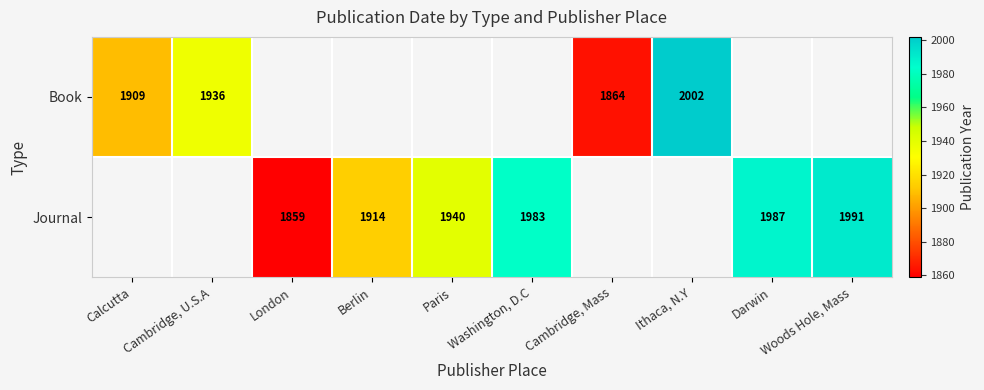

At which category does the chart reach its minimum across all series?

London